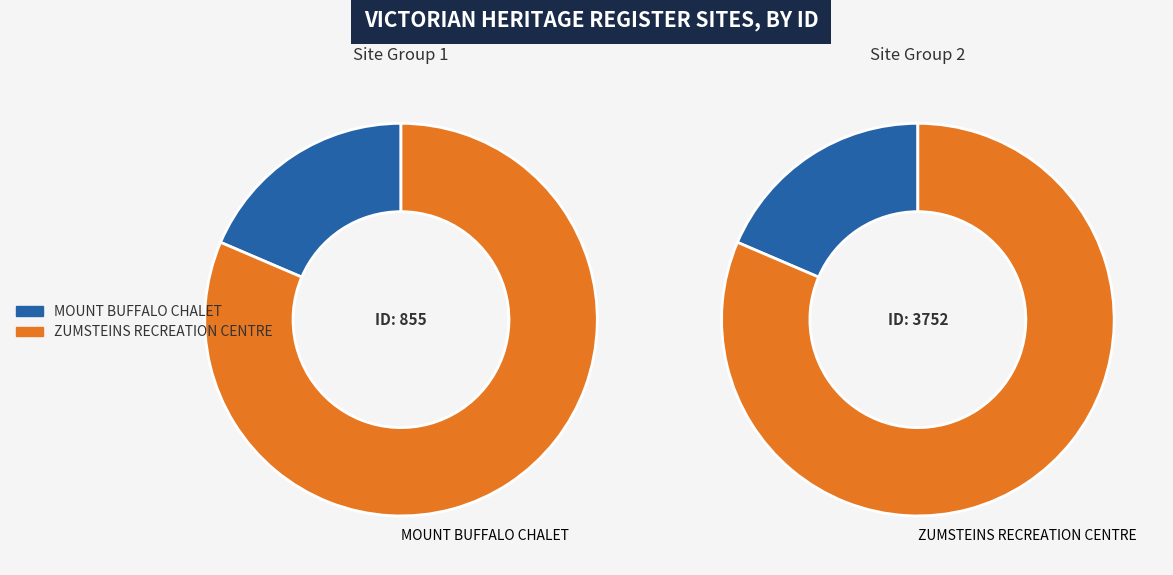

What is the smallest slice in the pie chart?

MOUNT BUFFALO CHALET